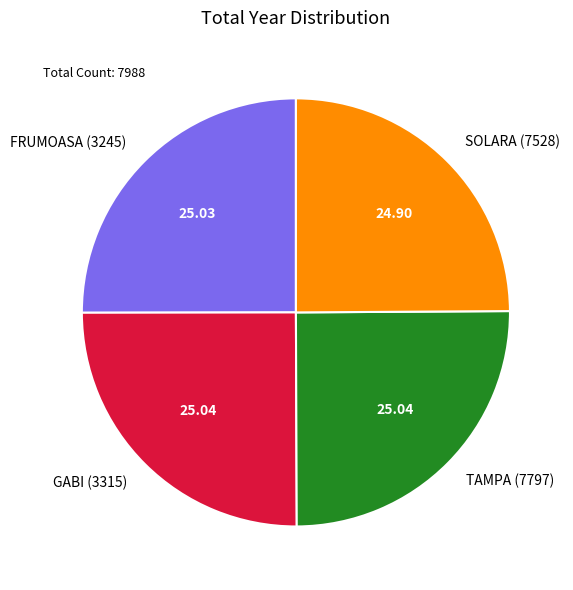

Is there any slice that represents more than half of the pie?

No